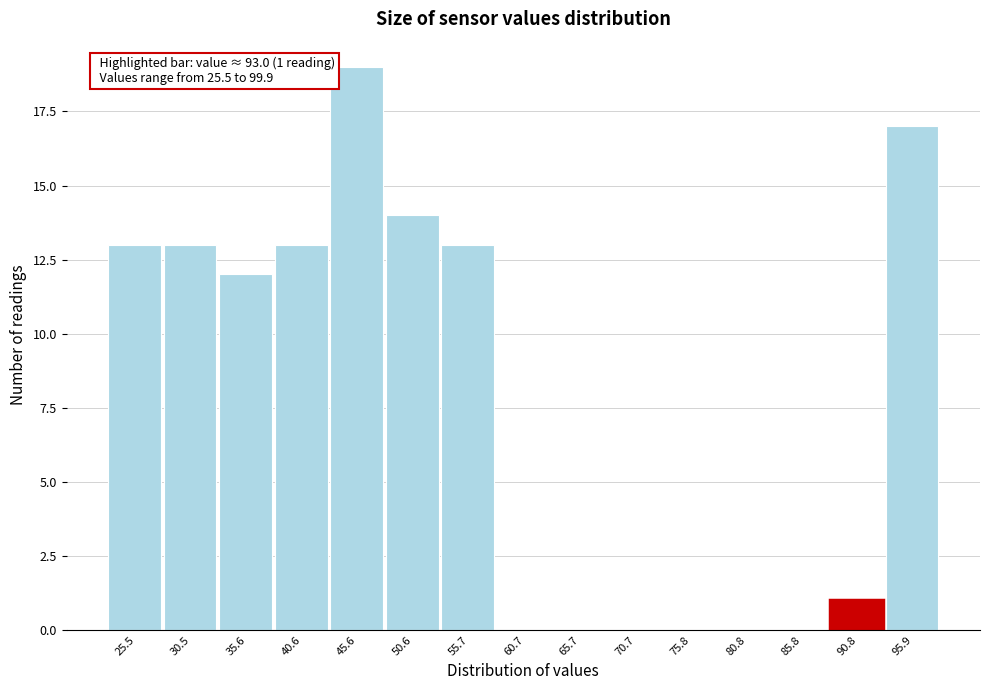

Reading right to left, extract all data points from this chart.

95.9=17	90.8=1	85.8=0	80.8=0	75.8=0	70.7=0	65.7=0	60.7=0	55.7=13	50.6=14	45.6=19	40.6=13	35.6=12	30.5=13	25.5=13